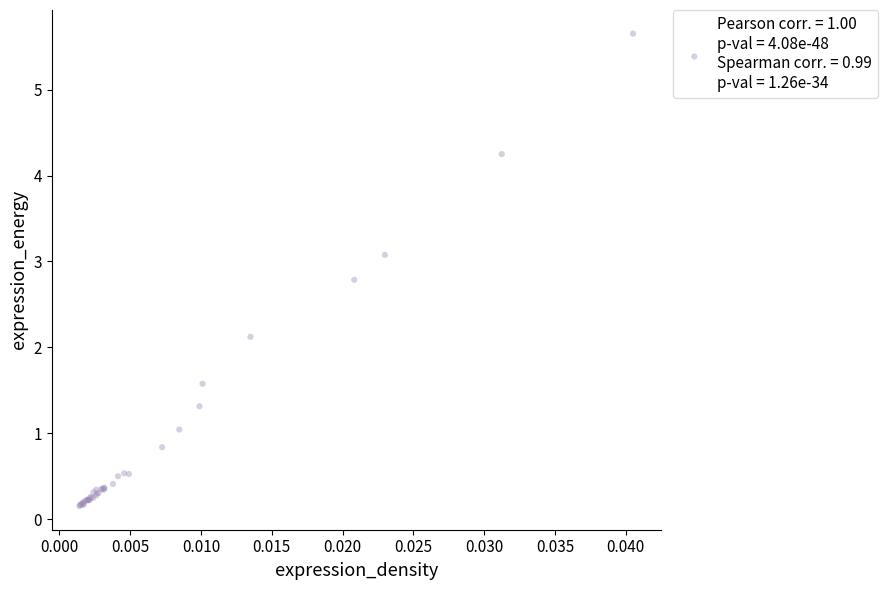

What Y value in the scatter plot is closest to 2?

2.1